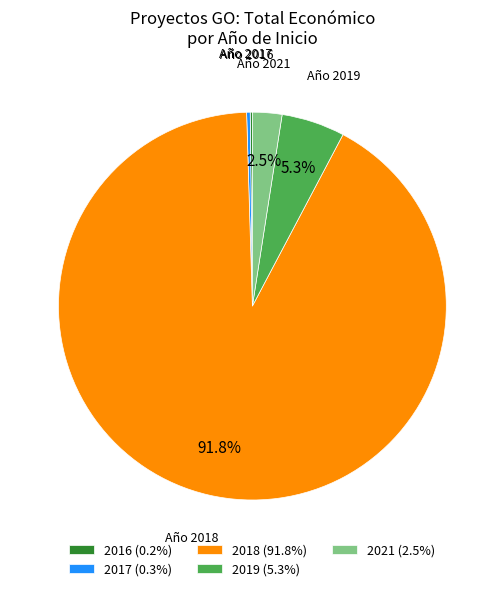

What percentage do 2021 (2.5%) and 2018 (91.8%) together represent?

94.2%